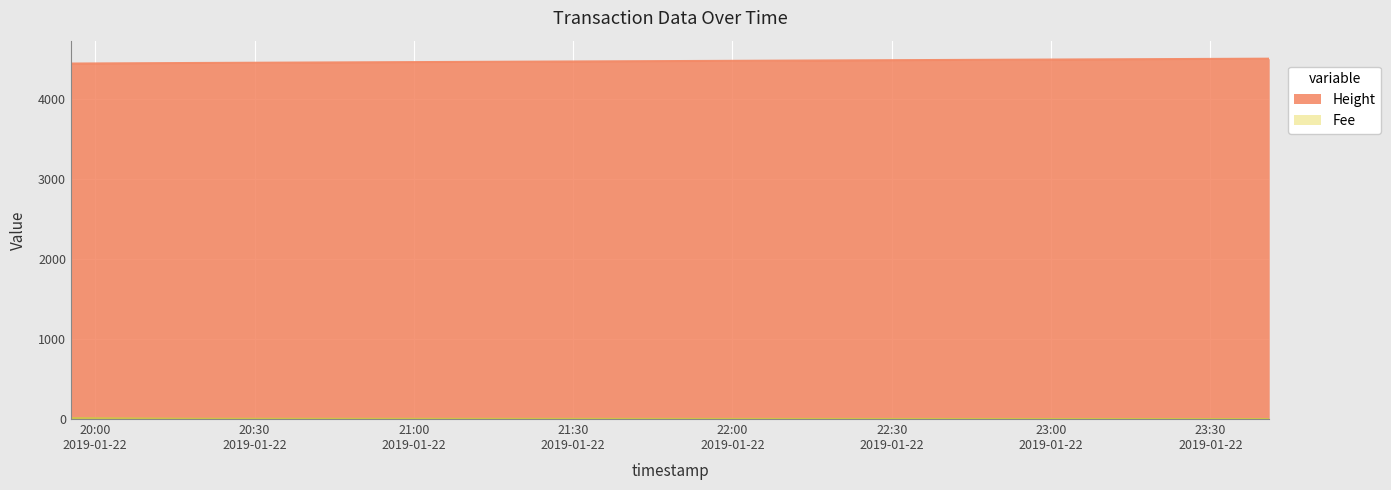

What is the average value of the Height series?

4471.7